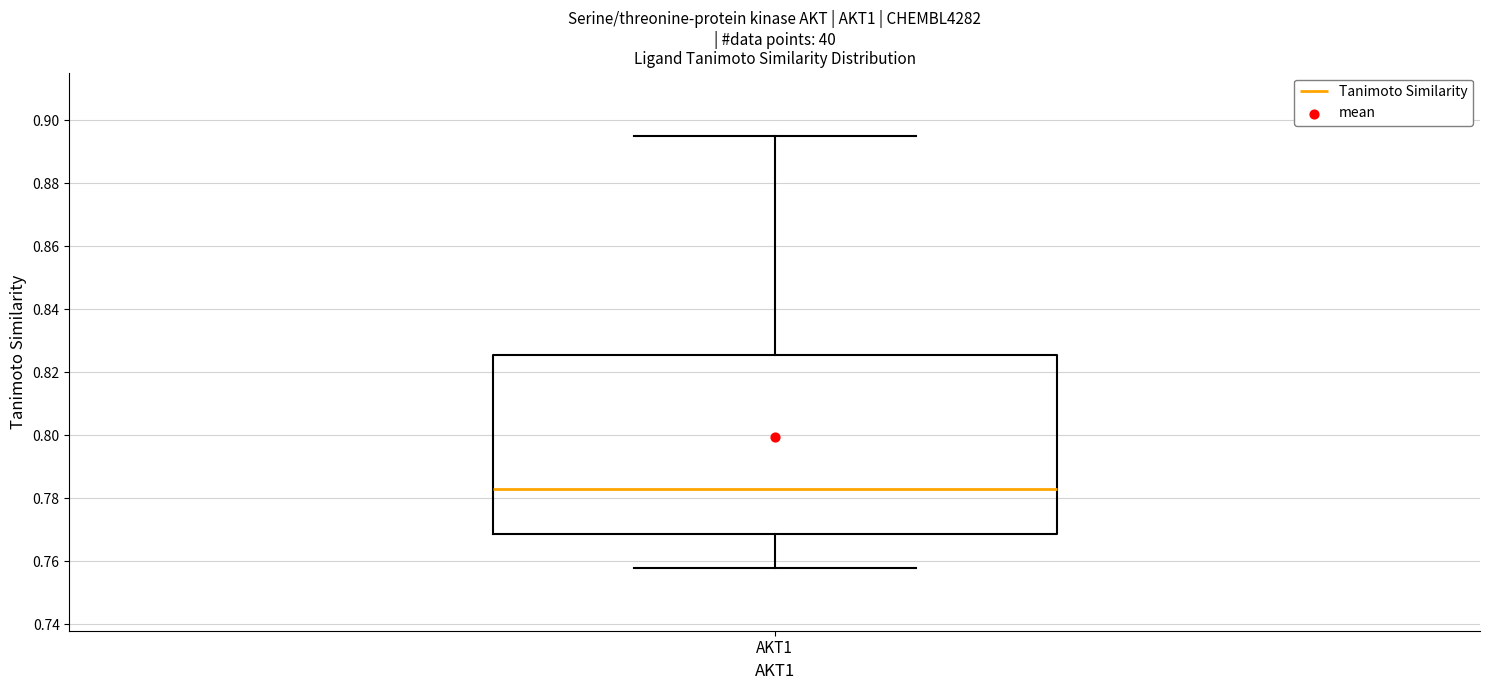

Where does the upper whisker of the box for AKT1 end on the y-axis? The values are not printed on the chart, so give them approximately, as read against the axis.

0.896